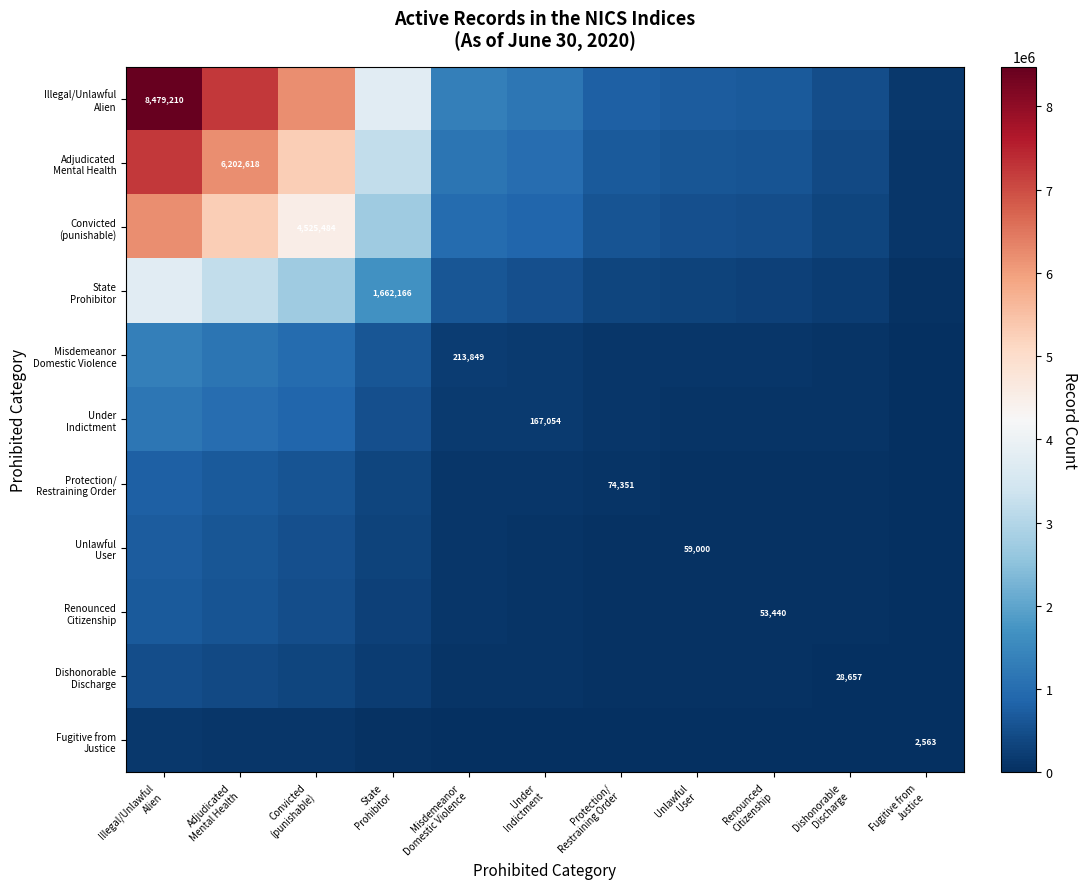

Which series has the largest range (max minus min)?

Illegal/Unlawful Alien